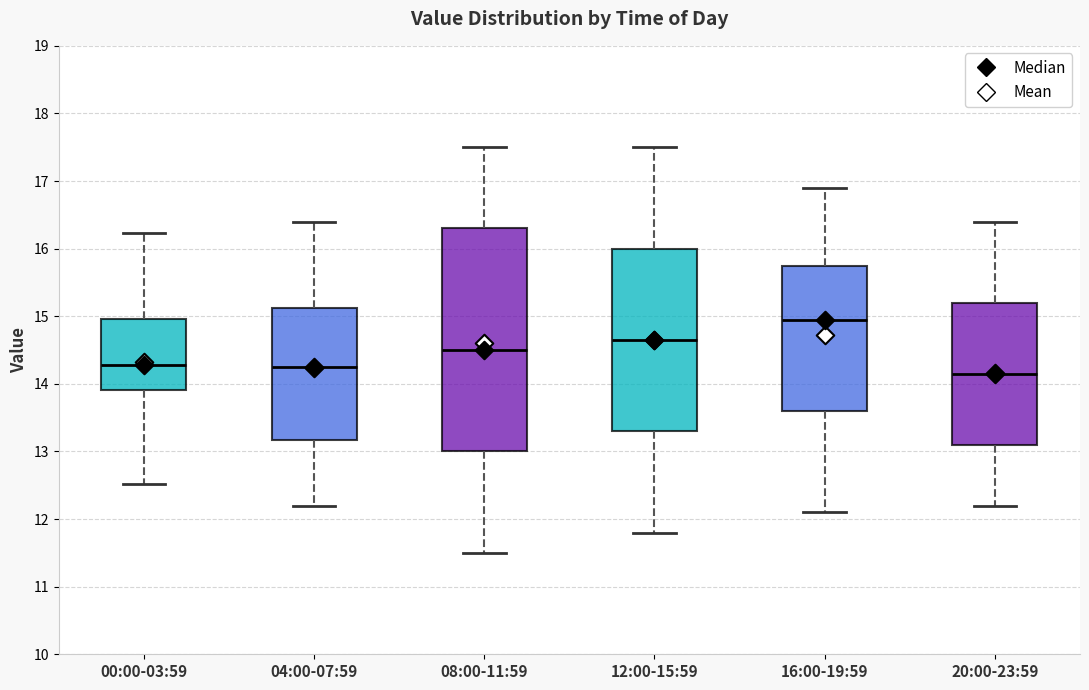

Reading left to right, transcribe this box plot: for each box, give where its median line is, the range the box spans, and where its two whiskers end, as read against the y-axis. The values are not printed on the chart, so give them approximately, as read against the axis.

00:00-03:59: median 14.3, box 13.9 to 15.0, whiskers 12.5 to 16.2
04:00-07:59: median 14.3, box 13.2 to 15.1, whiskers 12.2 to 16.4
08:00-11:59: median 14.5, box 13.0 to 16.3, whiskers 11.5 to 17.5
12:00-15:59: median 14.7, box 13.3 to 16.0, whiskers 11.8 to 17.5
16:00-19:59: median 15.0, box 13.6 to 15.8, whiskers 12.1 to 16.9
20:00-23:59: median 14.2, box 13.1 to 15.2, whiskers 12.2 to 16.4